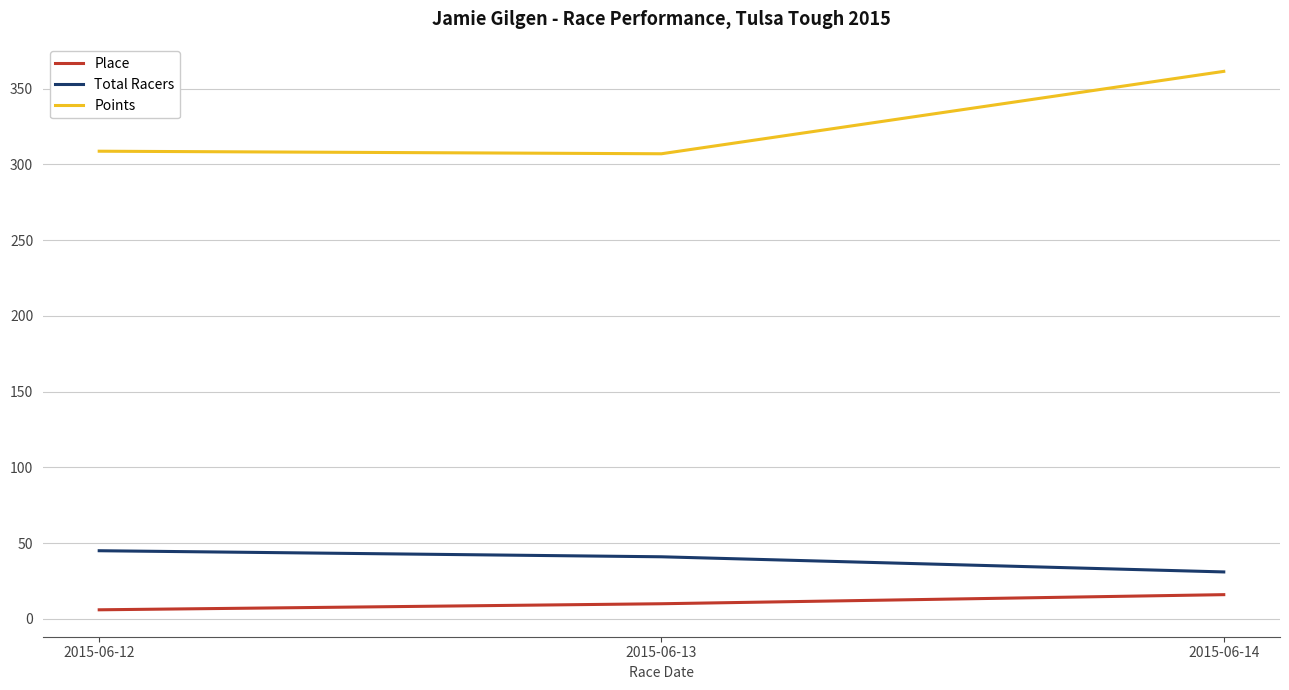

At which label does Total Racers reach its peak?

2015-06-12